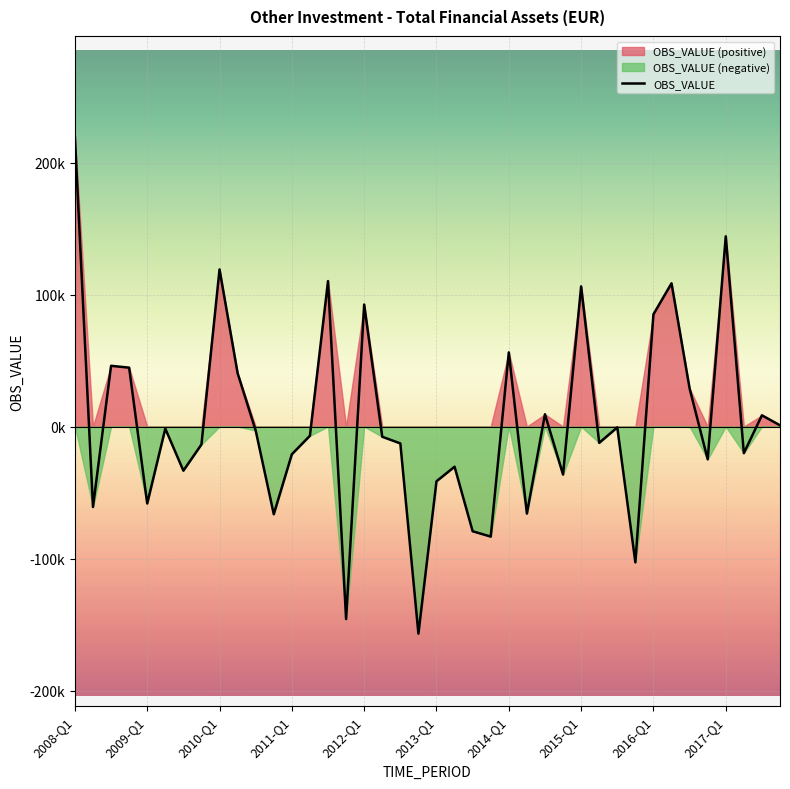

How many values are below -6936?

21